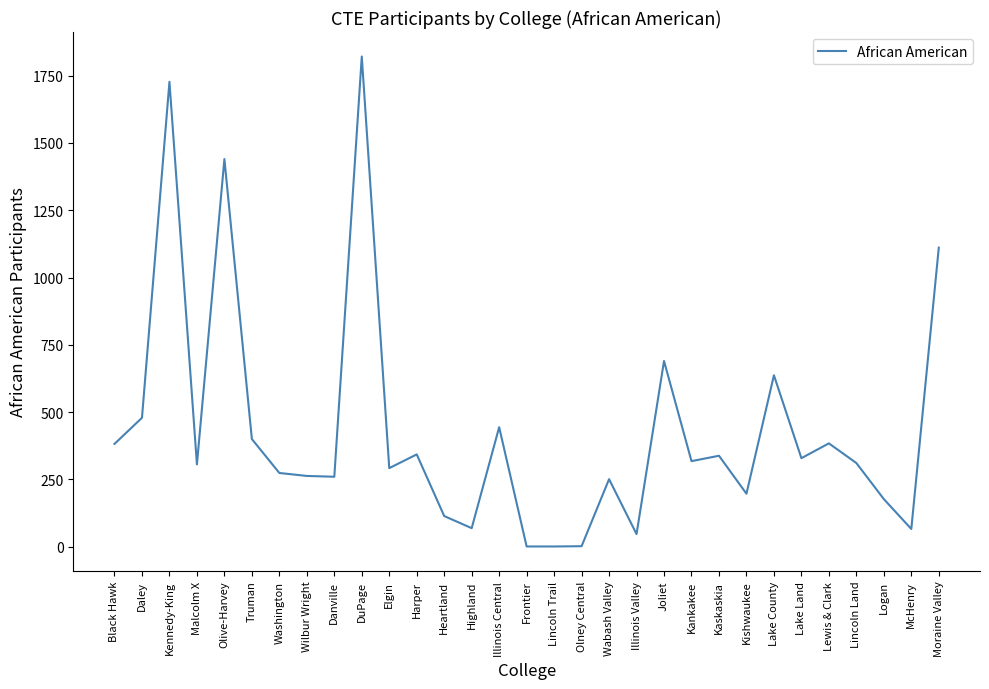

What is the difference between the values at Kaskaskia and Logan?

161